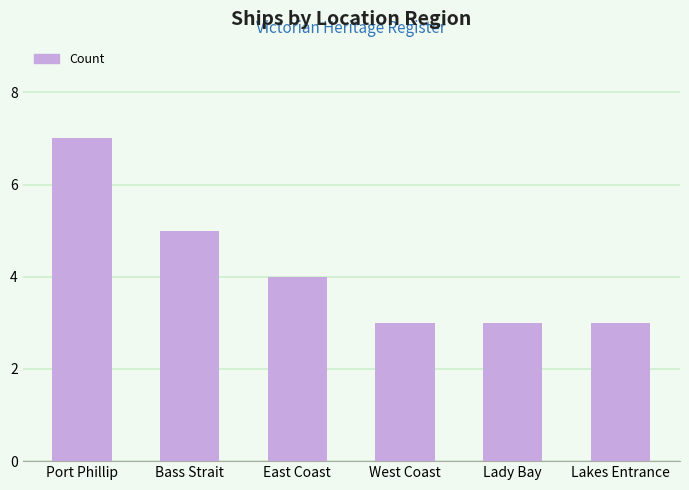

Is it true that the value at West Coast is 3?

True